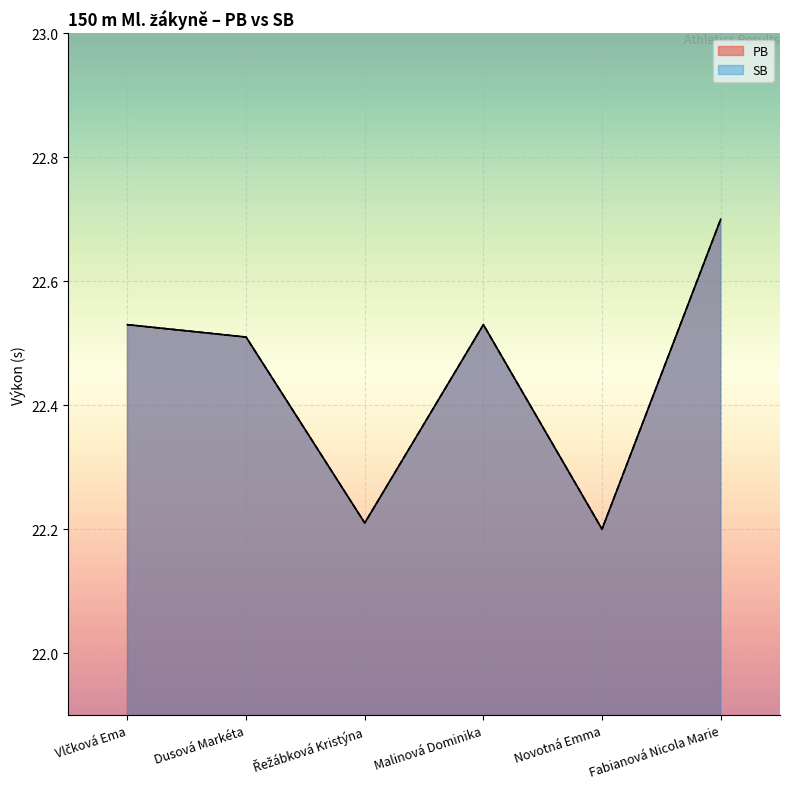

What is the maximum value for PB?

22.7